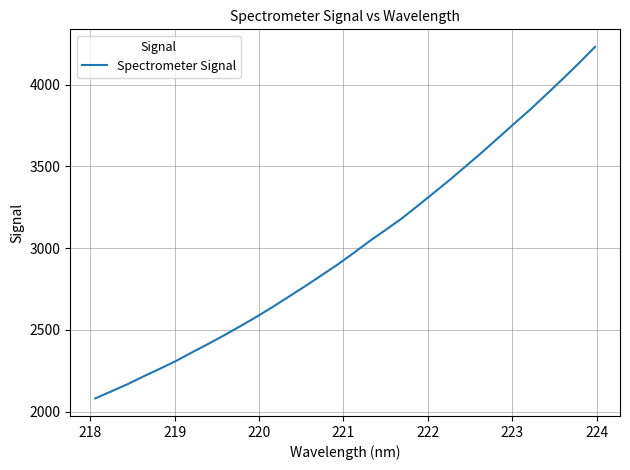

What is the minimum value shown in the chart?

2080.6